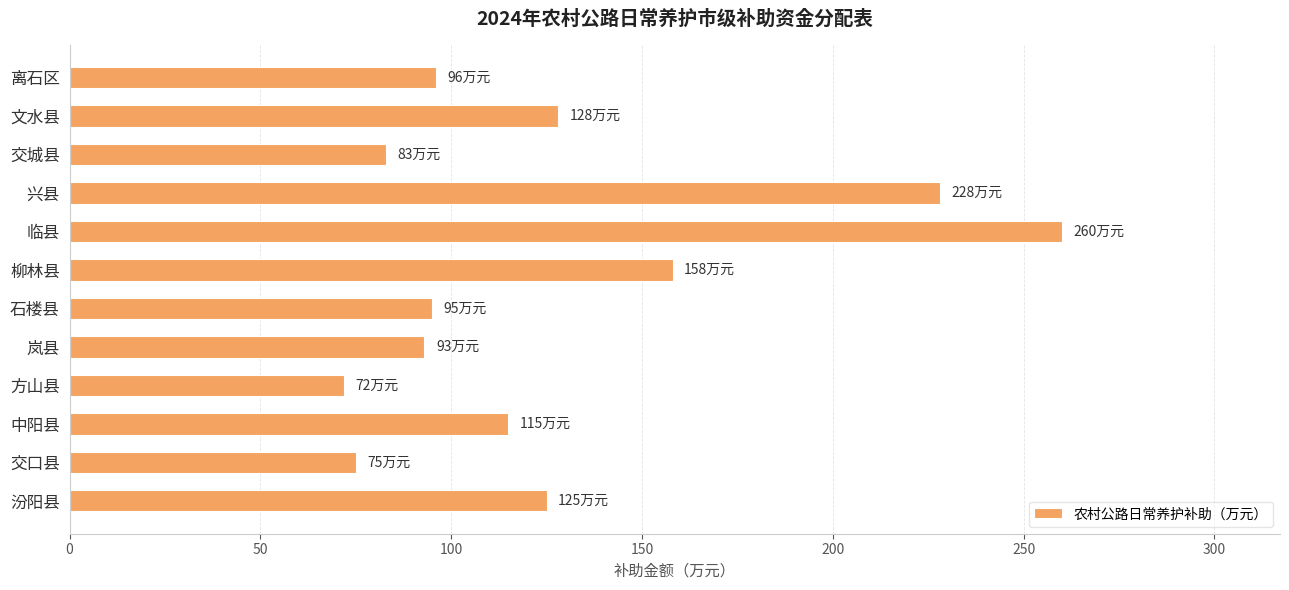

At which category does the chart reach its minimum across all series?

方山县